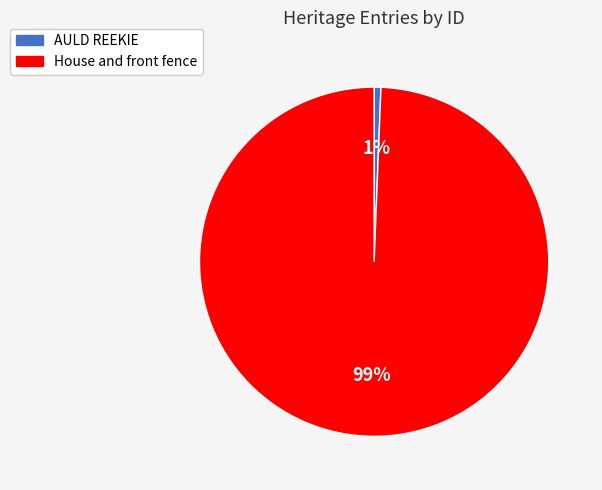

Which category accounts for the majority?

House and front fence